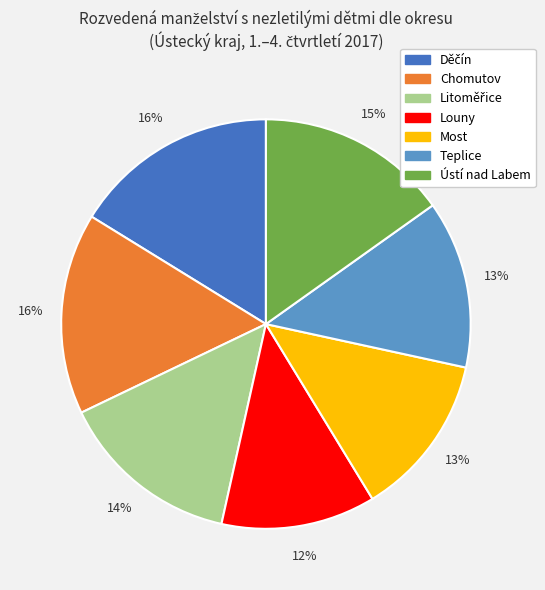

Between Teplice and Chomutov, which is larger?

Chomutov